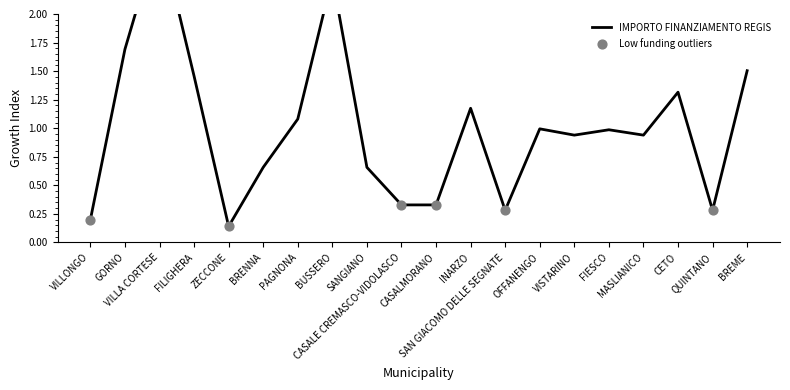

Between VISTARINO and GORNO, which is larger?

GORNO